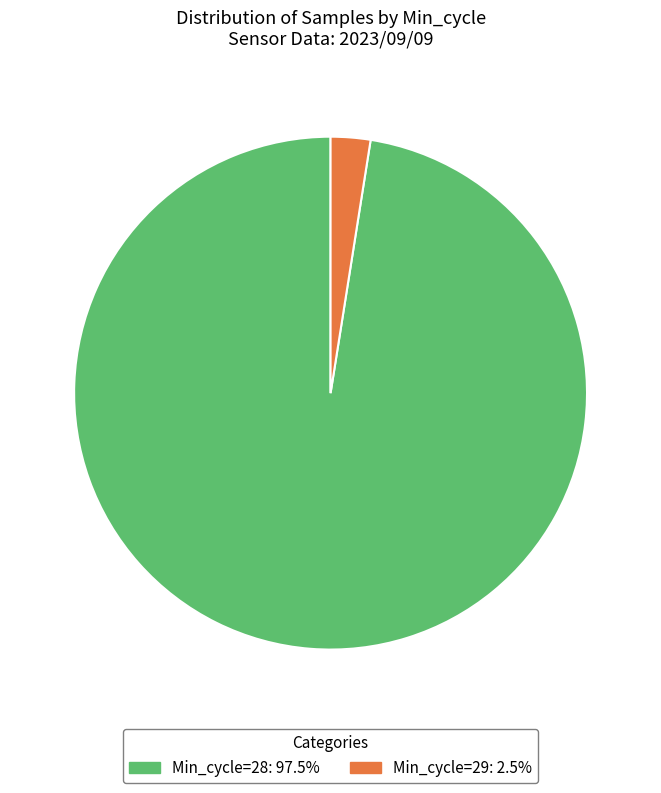

Does any single category account for the majority?

Yes